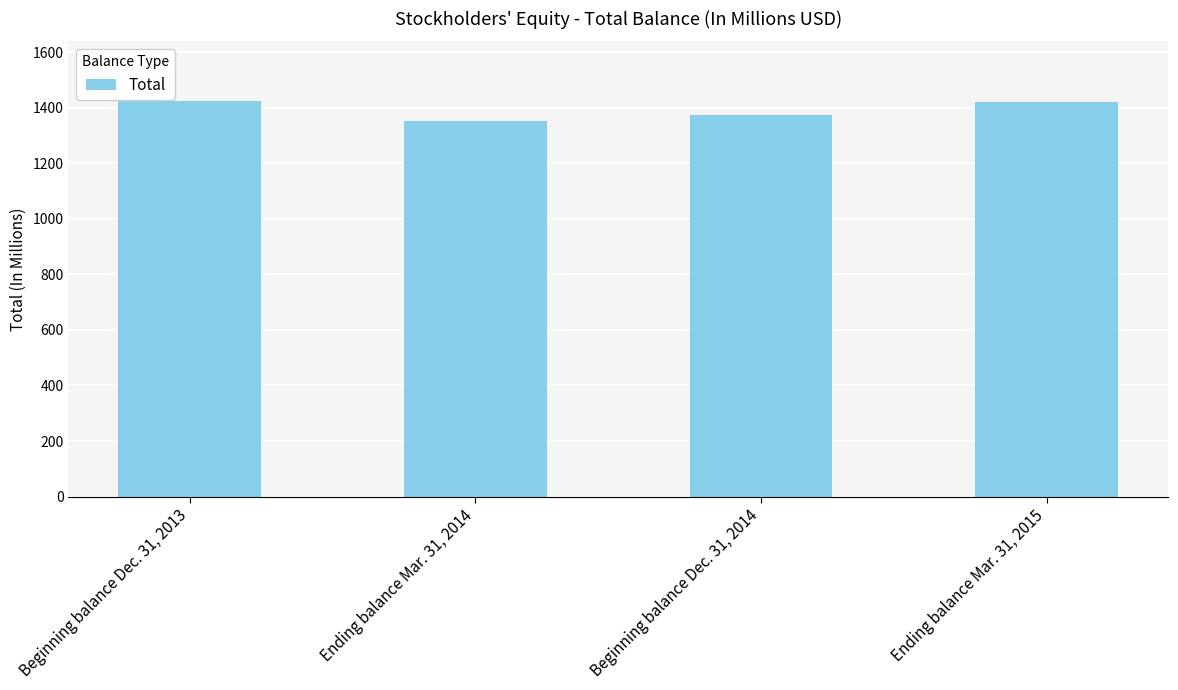

What is the greatest value displayed?

1426.0